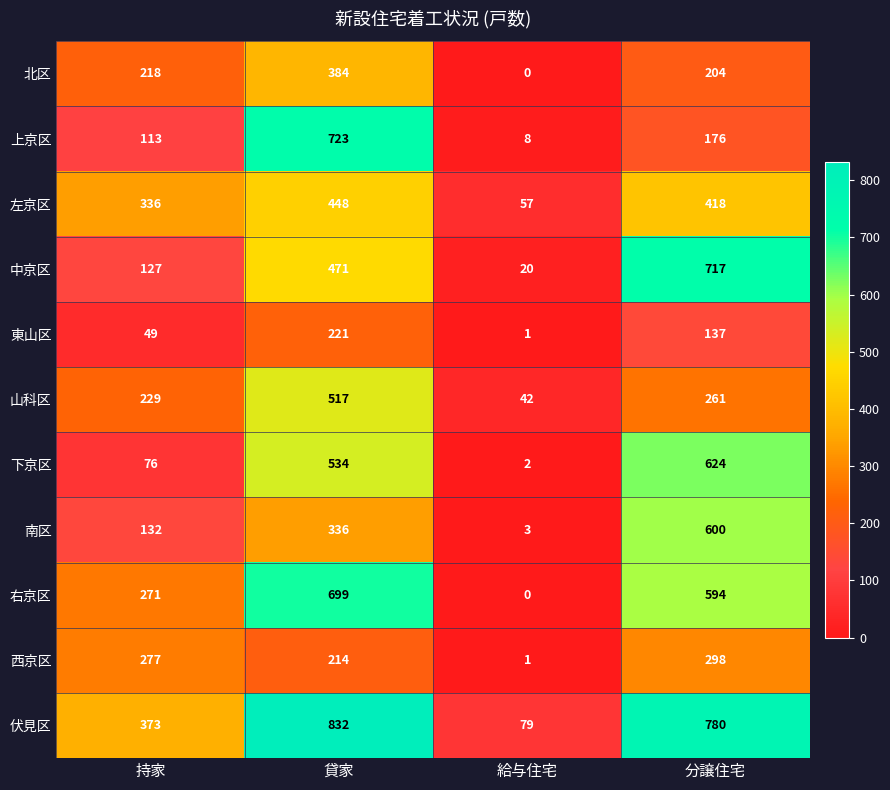

Rank the series by their maximum value, from highest to lowest.

伏見区, 上京区, 中京区, 右京区, 下京区, 南区, 山科区, 左京区, 北区, 西京区, 東山区